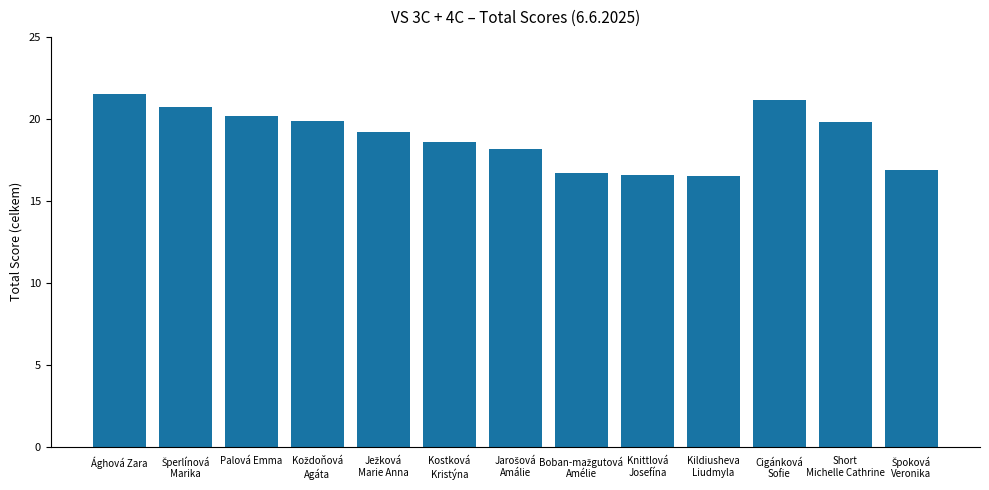

Are the bars grouped side by side (vs. stacked)?

No